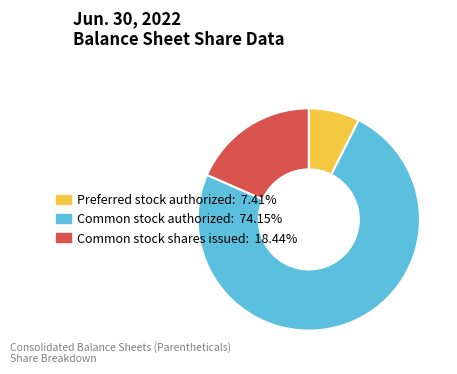

Is there any slice that represents more than half of the pie?

Yes